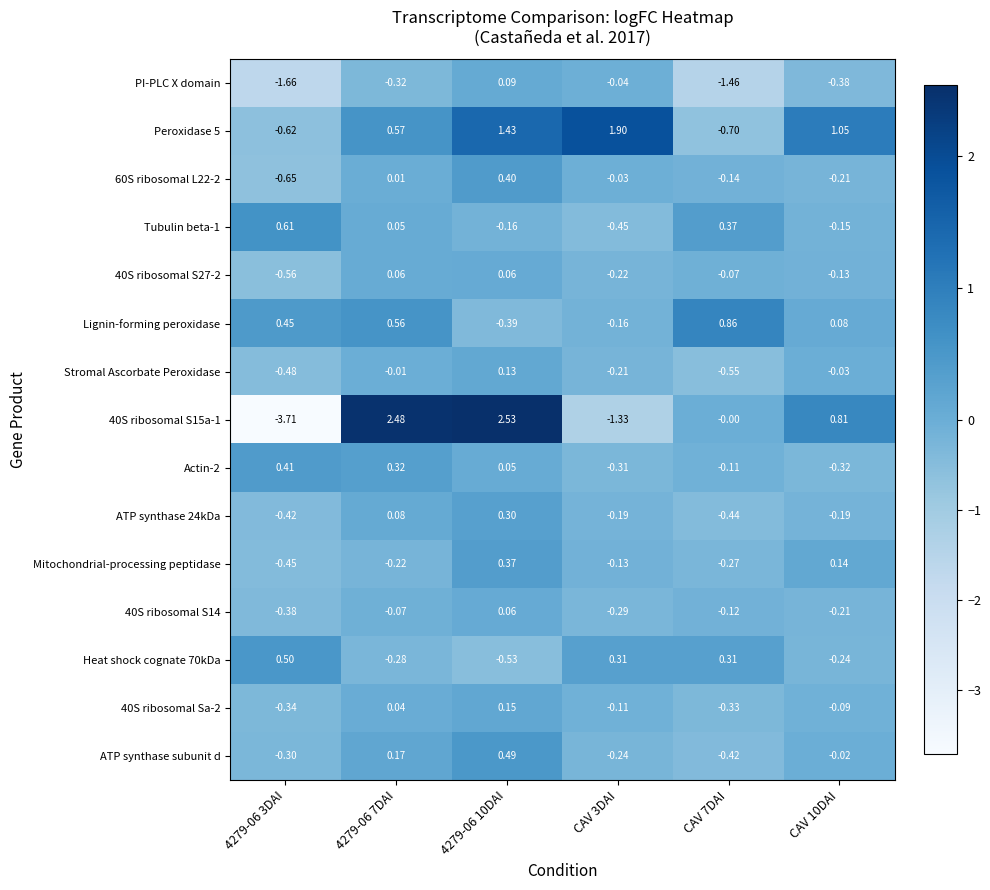

Count the number of categories in the chart.

6